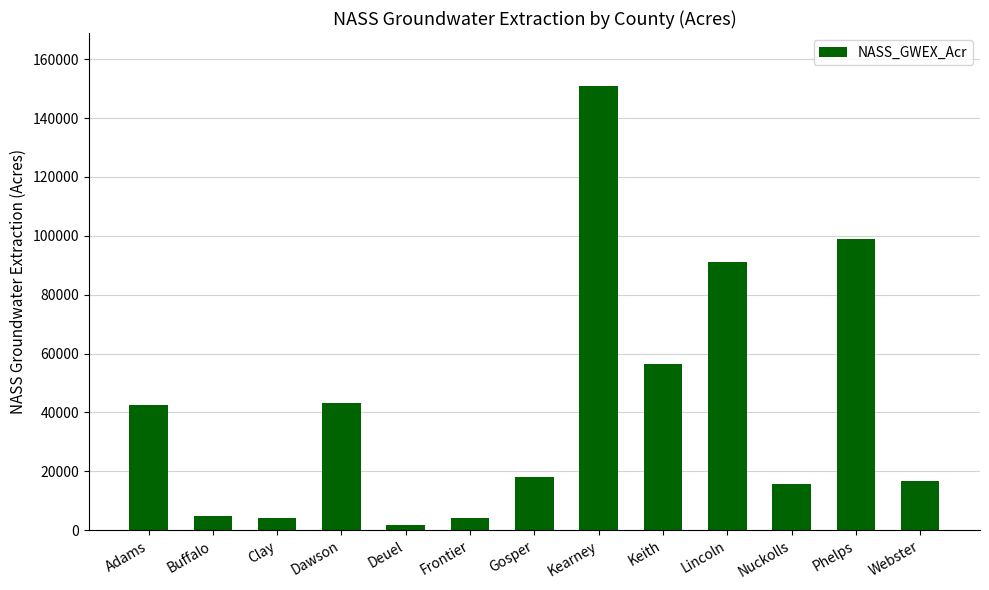

What is the label of the 8th bar from the right?

Frontier